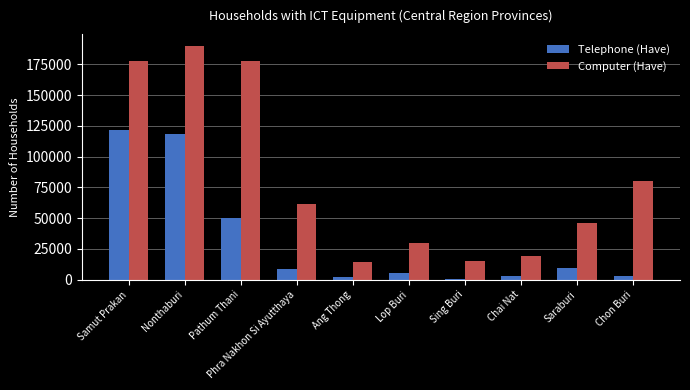

True or false: Telephone (Have) has a value of 9090 at Phra Nakhon Si Ayutthaya.

True